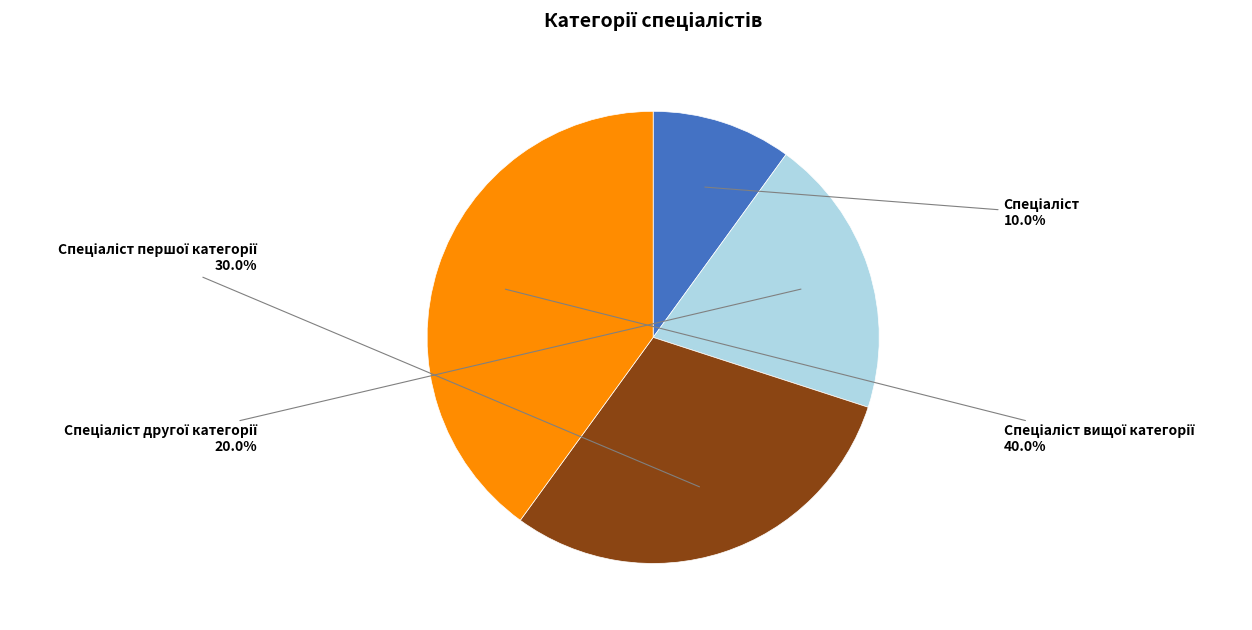

Is there any slice that represents more than half of the pie?

No